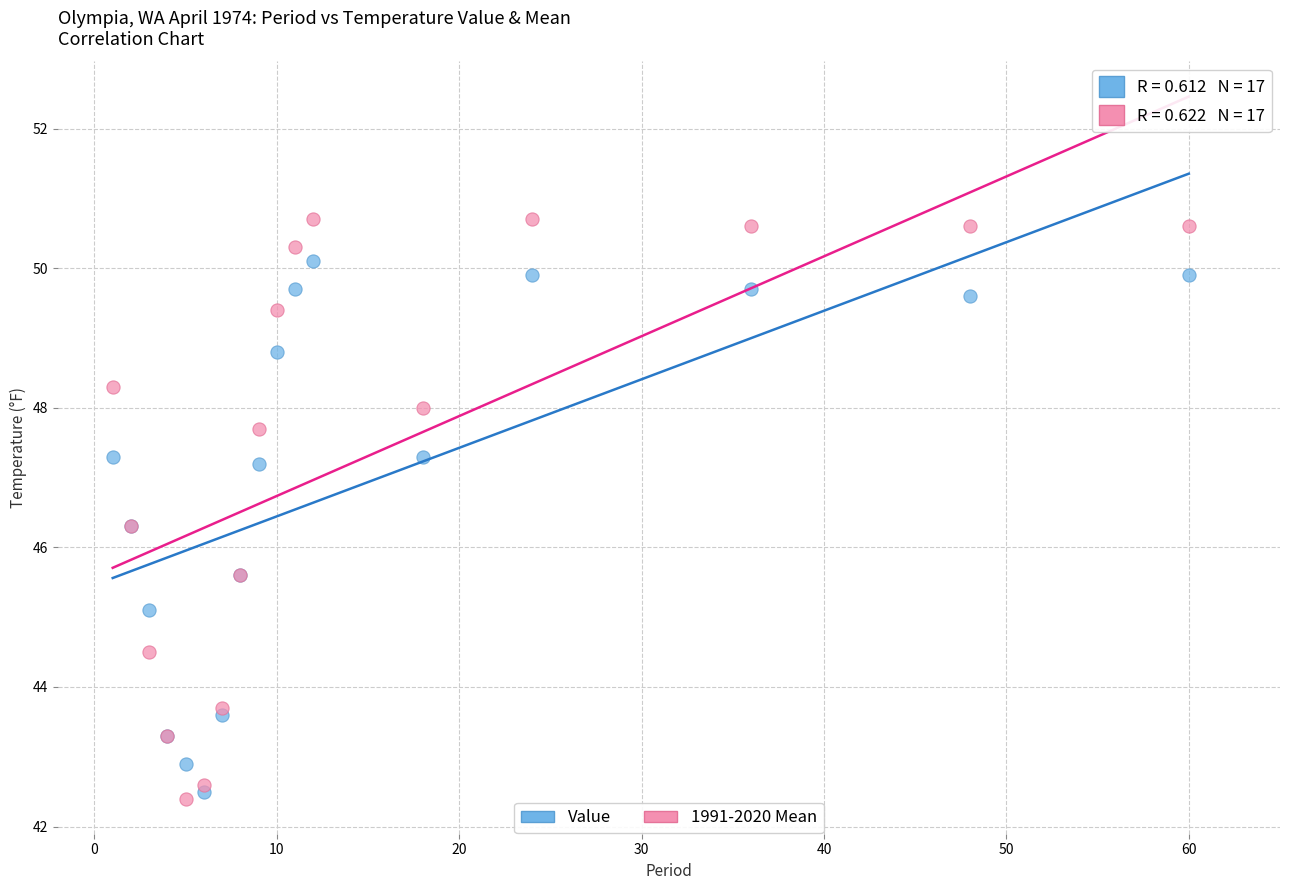

What are all the series names shown in the legend?

Value, 1991-2020 Mean